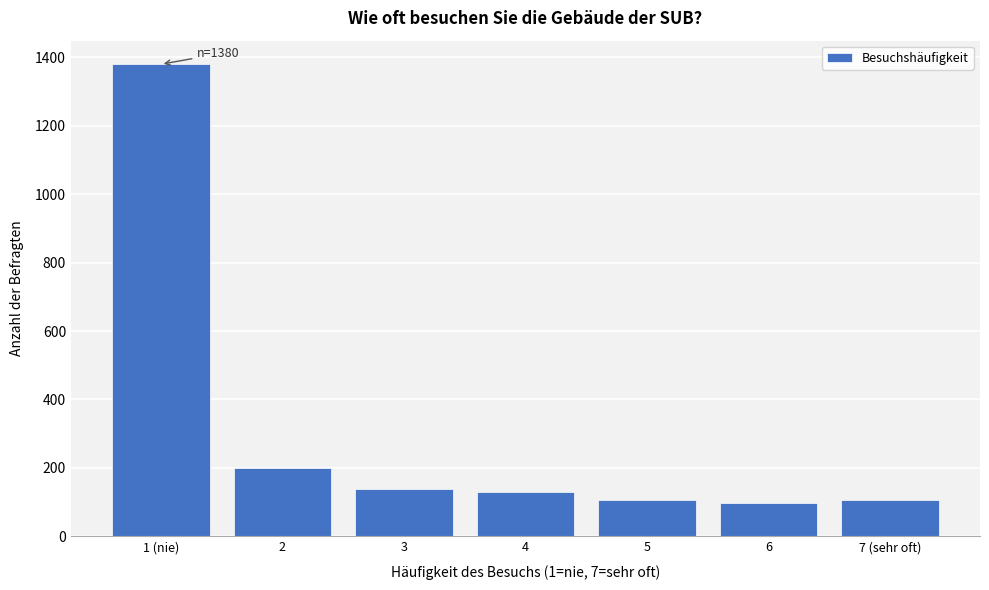

Reading left to right, list all the values displayed in this chart.

1380	199	137	129	107	97	107